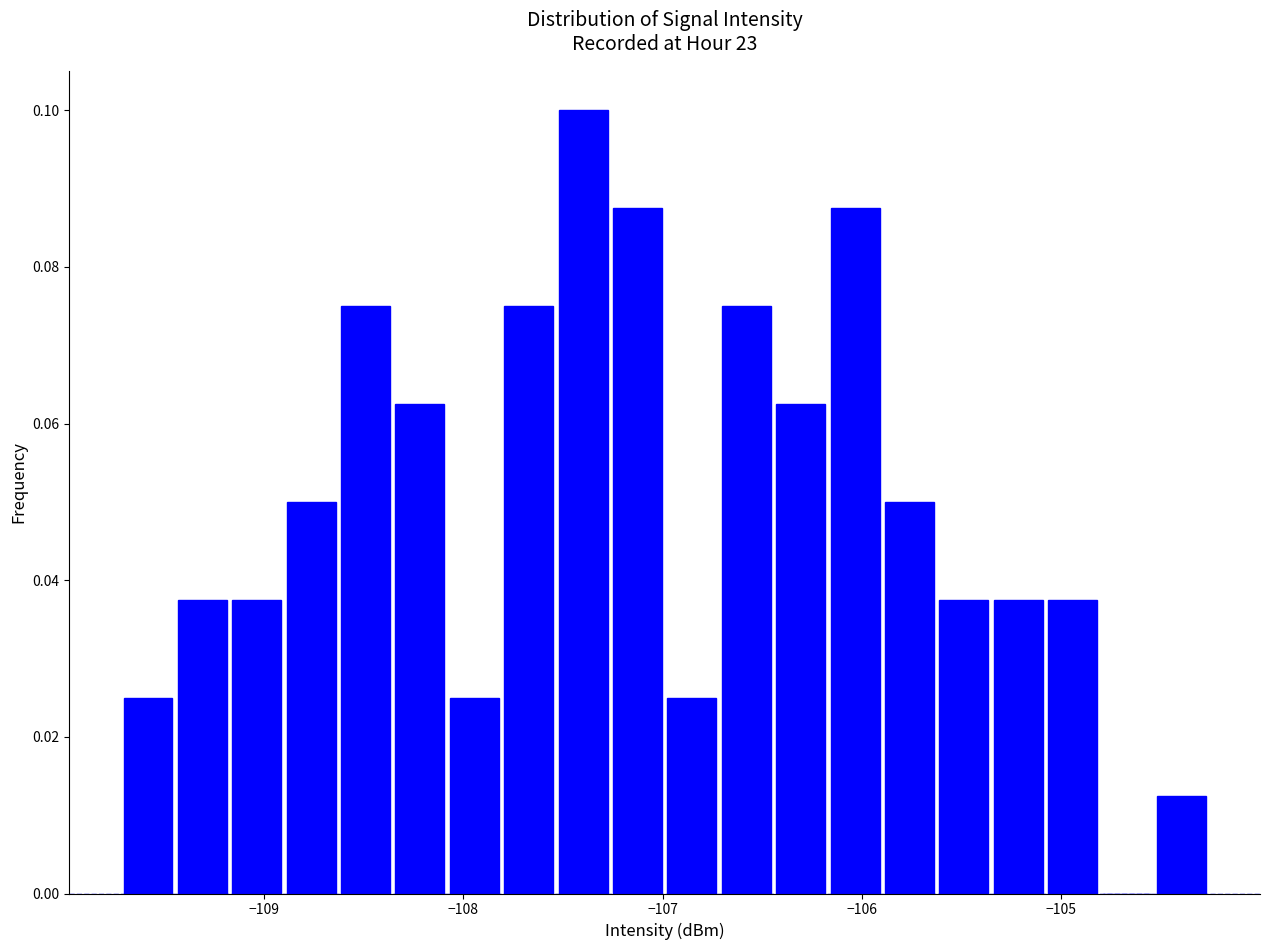

Read against the x-axis, roughly where is the centre of the tallest bar?

-107.4